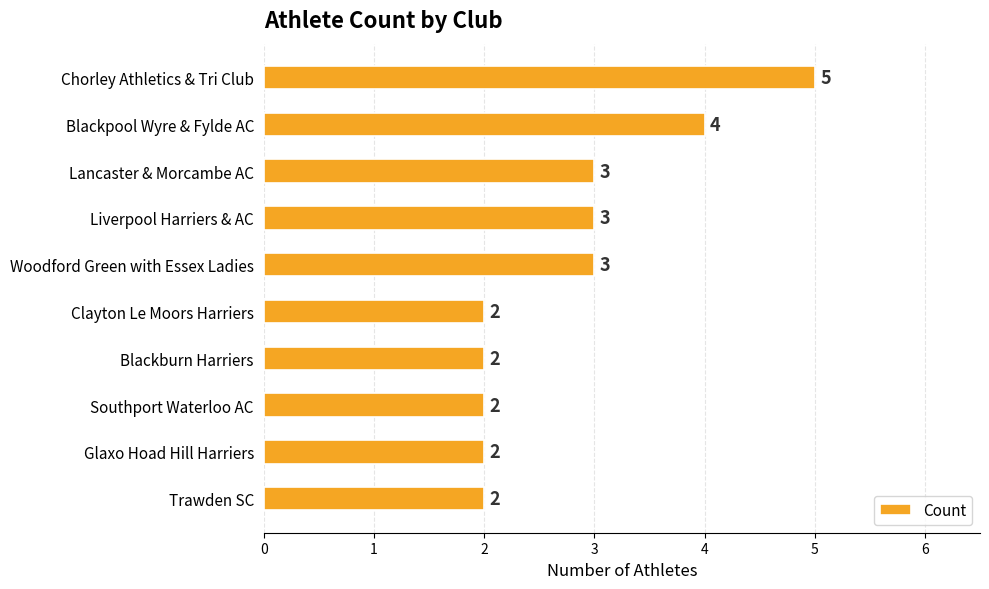

Is it true that the value at Lancaster & Morcambe AC is 3?

True